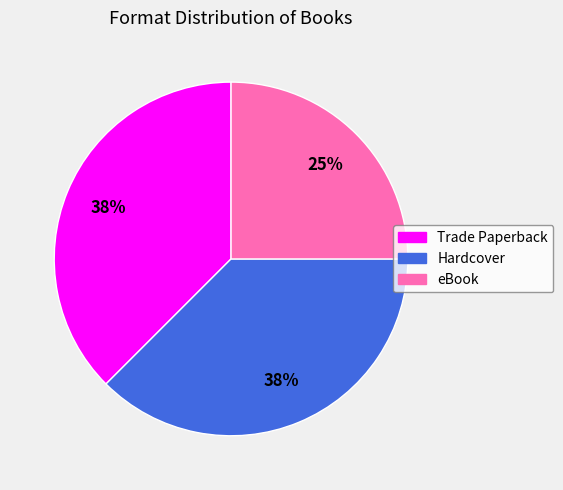

Is there any slice that represents more than half of the pie?

No